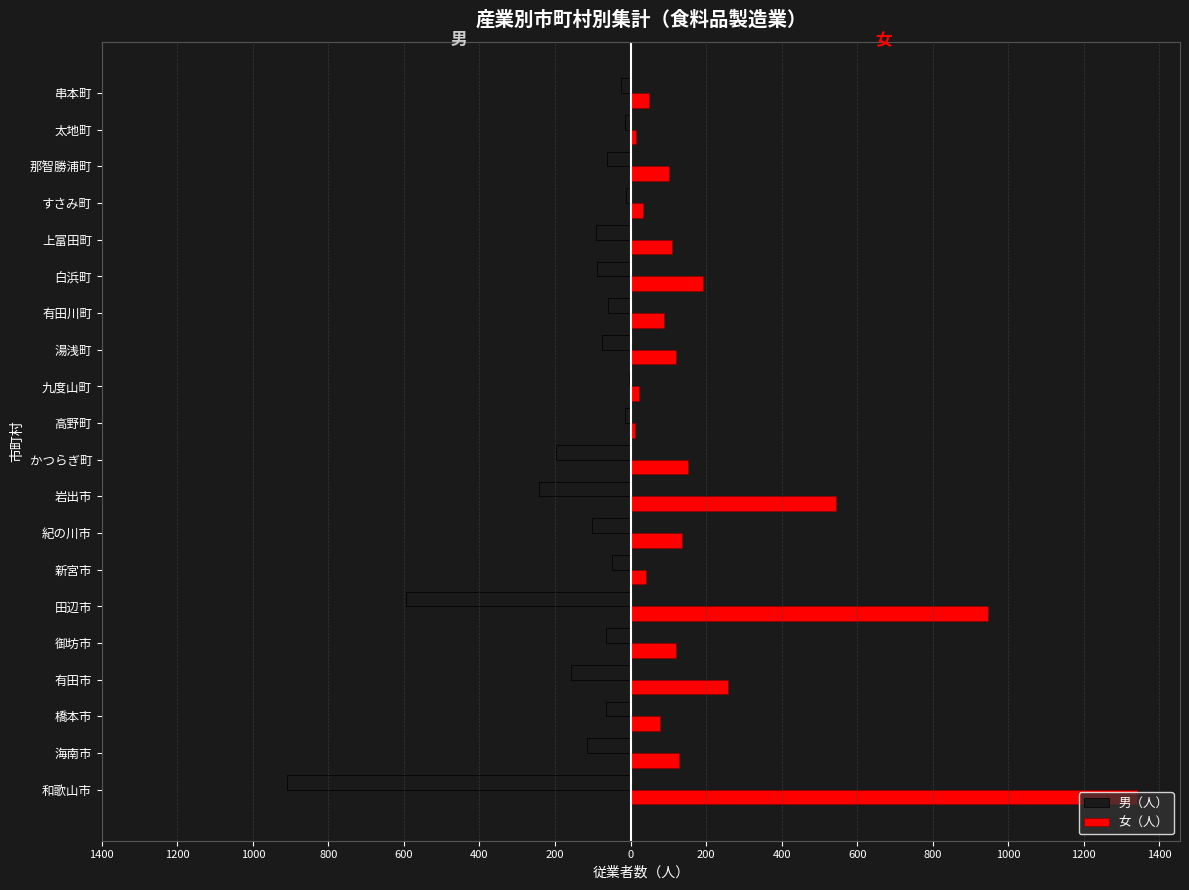

What are all the series names shown in the legend?

男（人）, 女（人）